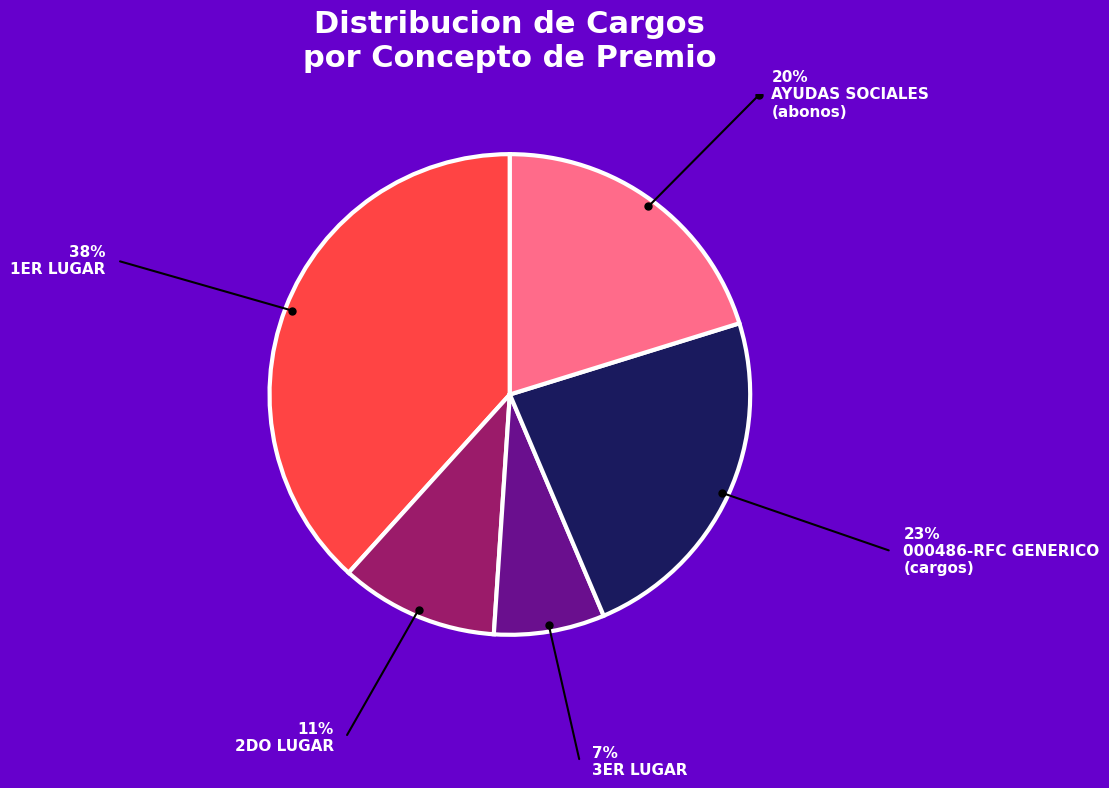

How many slices are in this pie chart?

5